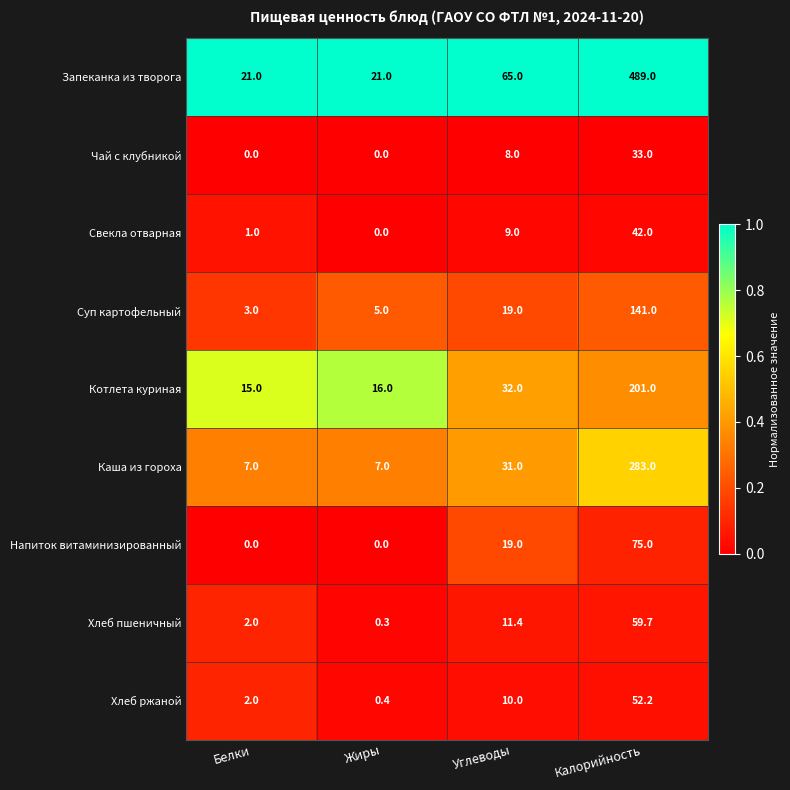

The Котлета куриная series shows 53.6 at Углеводы. True or false?

False